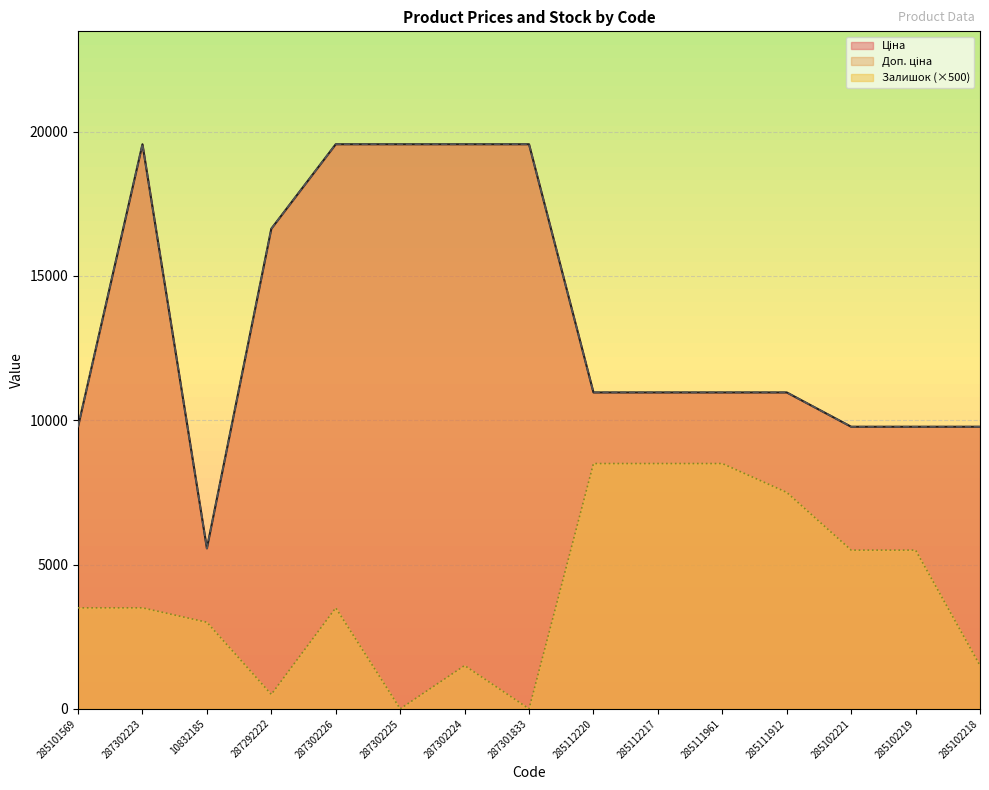

What is the maximum value for Доп. ціна?

19564.9